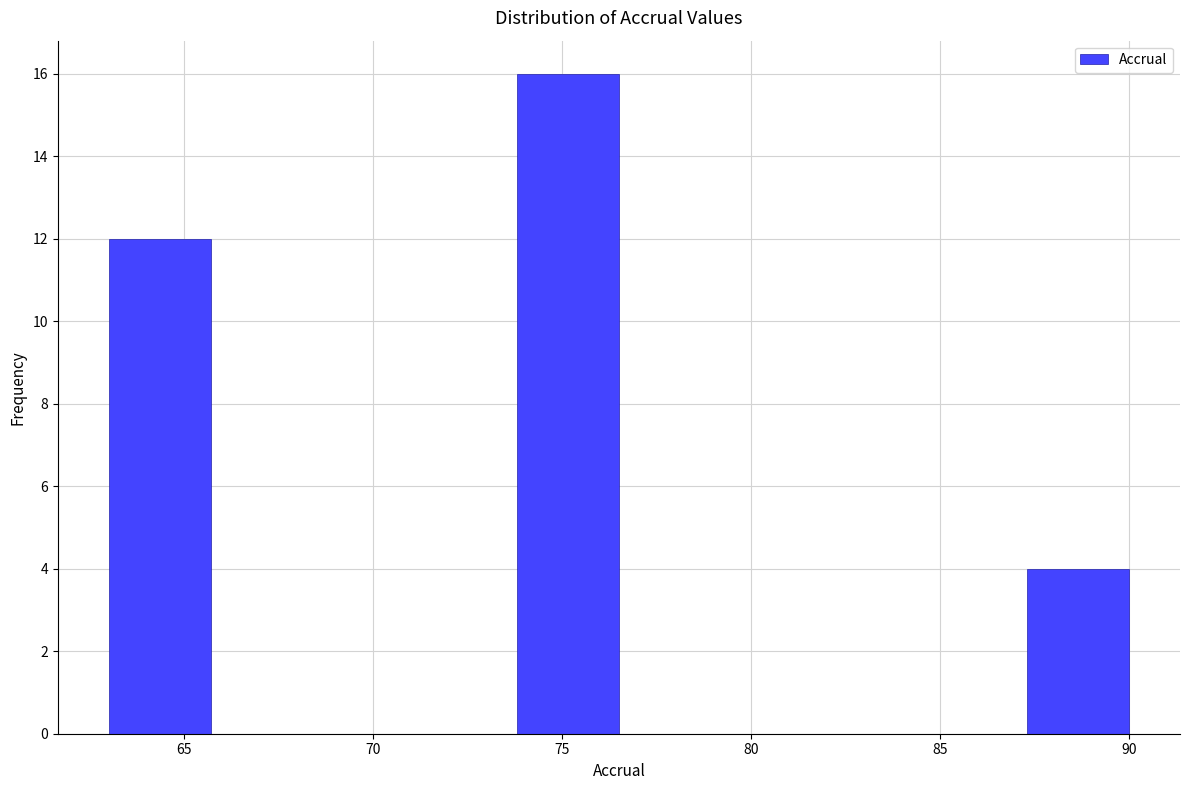

How tall is the bar that spans 87.3 to 90.0 on the x-axis? Neither the bar edges nor the heights are printed on the chart, so give them approximately, as read against the axes.

4